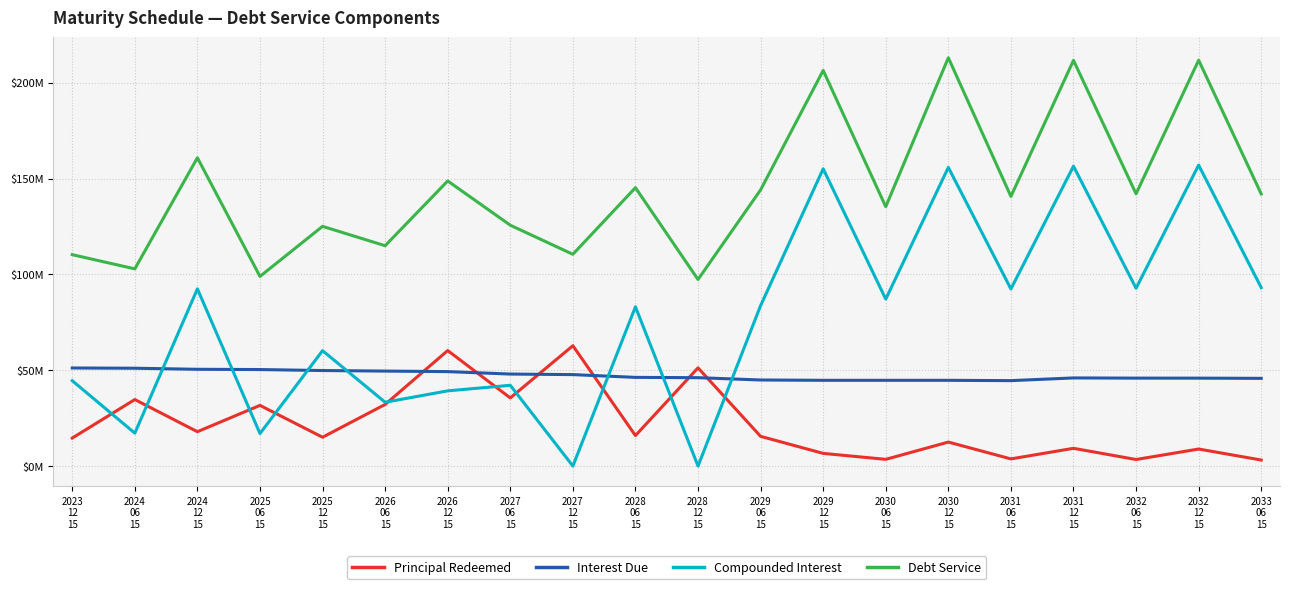

Which series changed the most between 2028
06
15 and 2030
12
15?

Compounded Interest